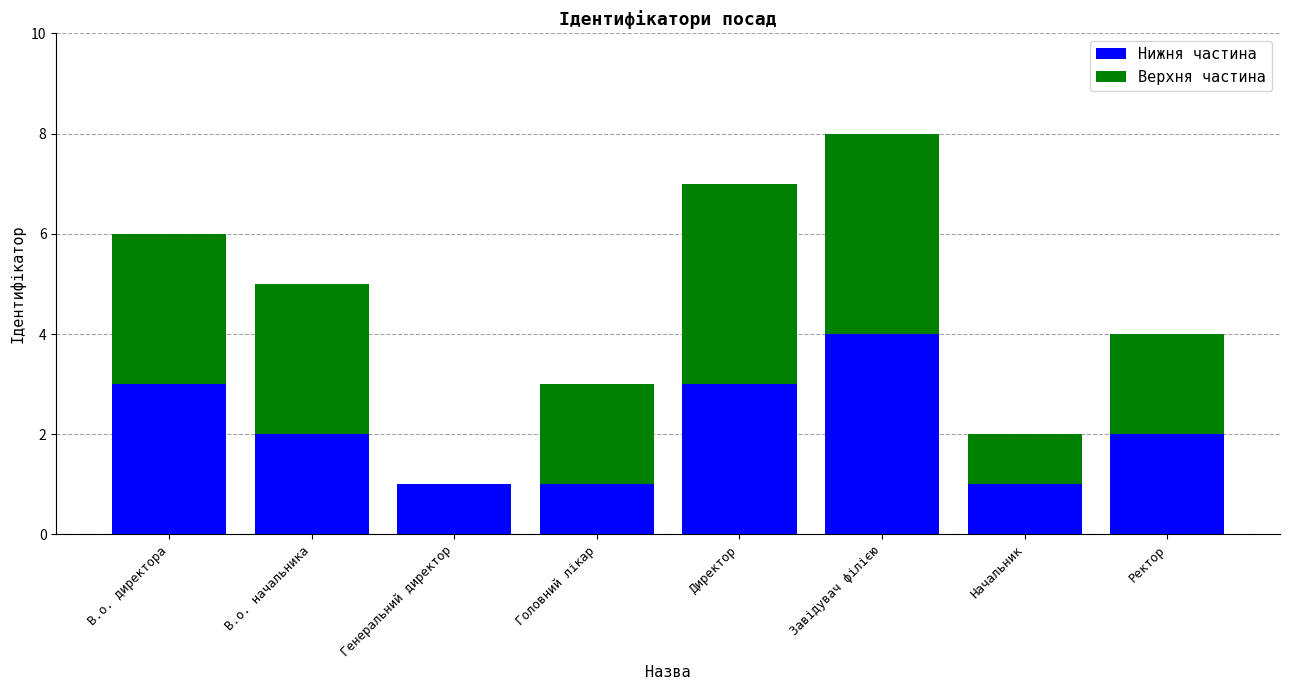

What are all the series names shown in the legend?

Нижня частина, Верхня частина